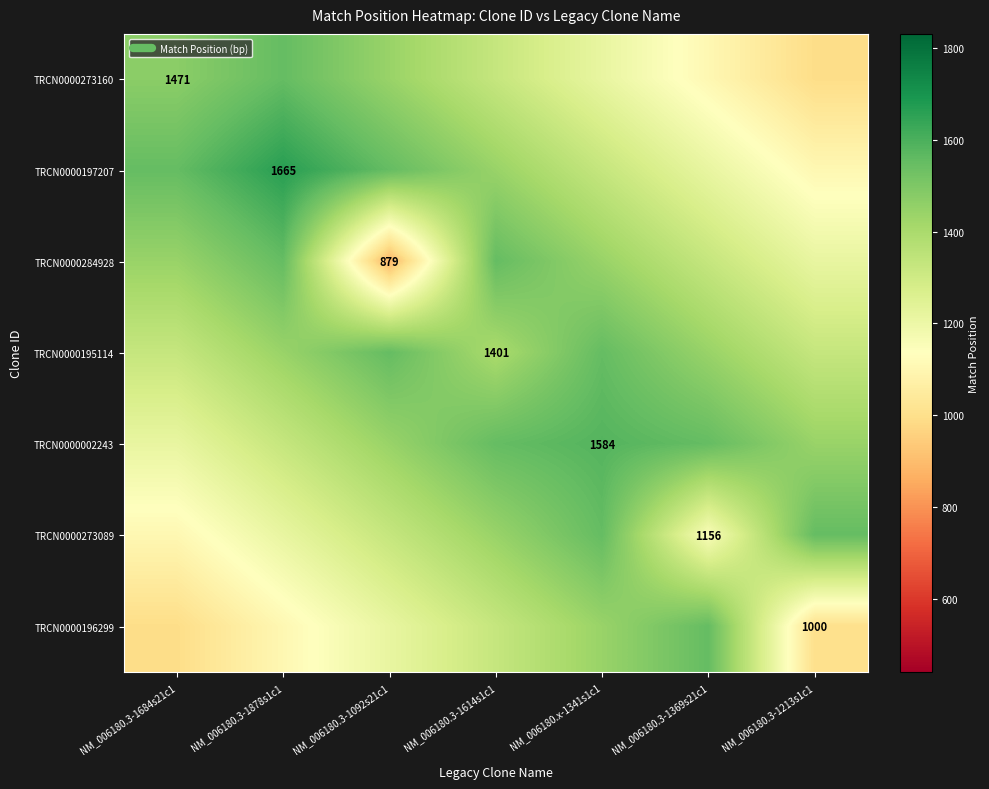

What is the greatest value displayed?

1665.0